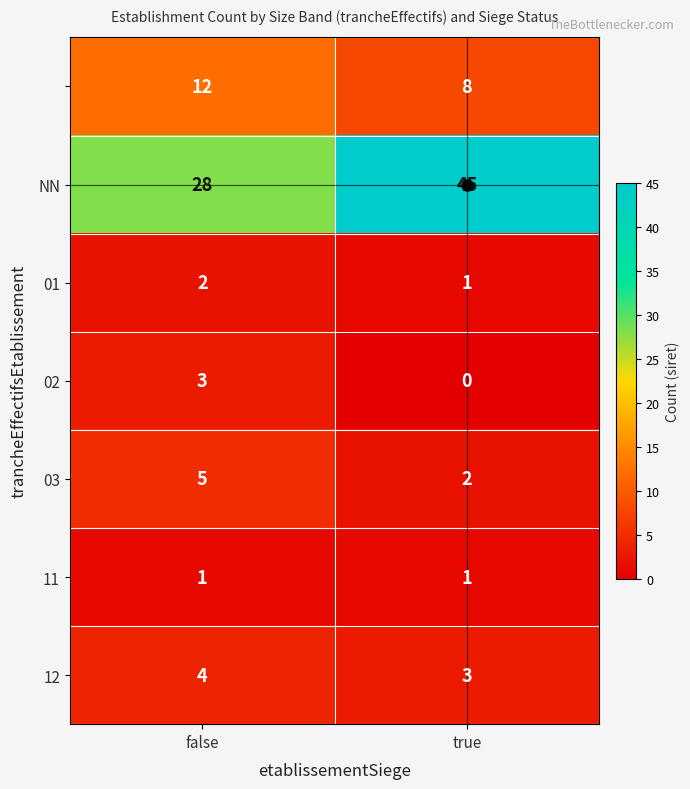

At which category does the chart reach its minimum across all series?

true